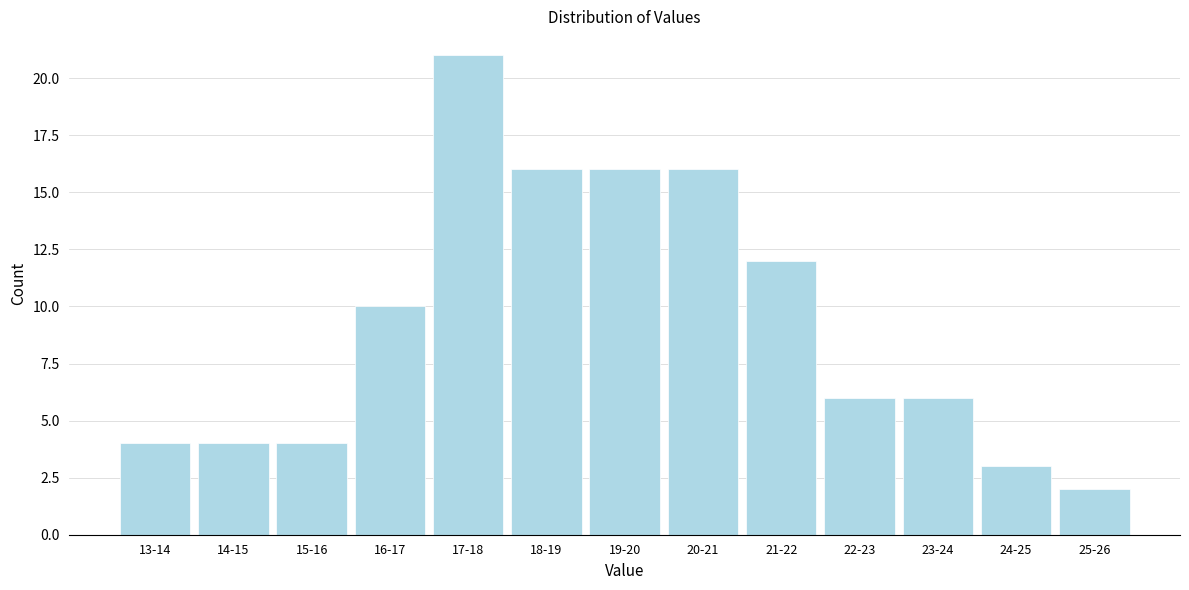

Reading right to left, extract all data points from this chart.

2	3	6	6	12	16	16	16	21	10	4	4	4